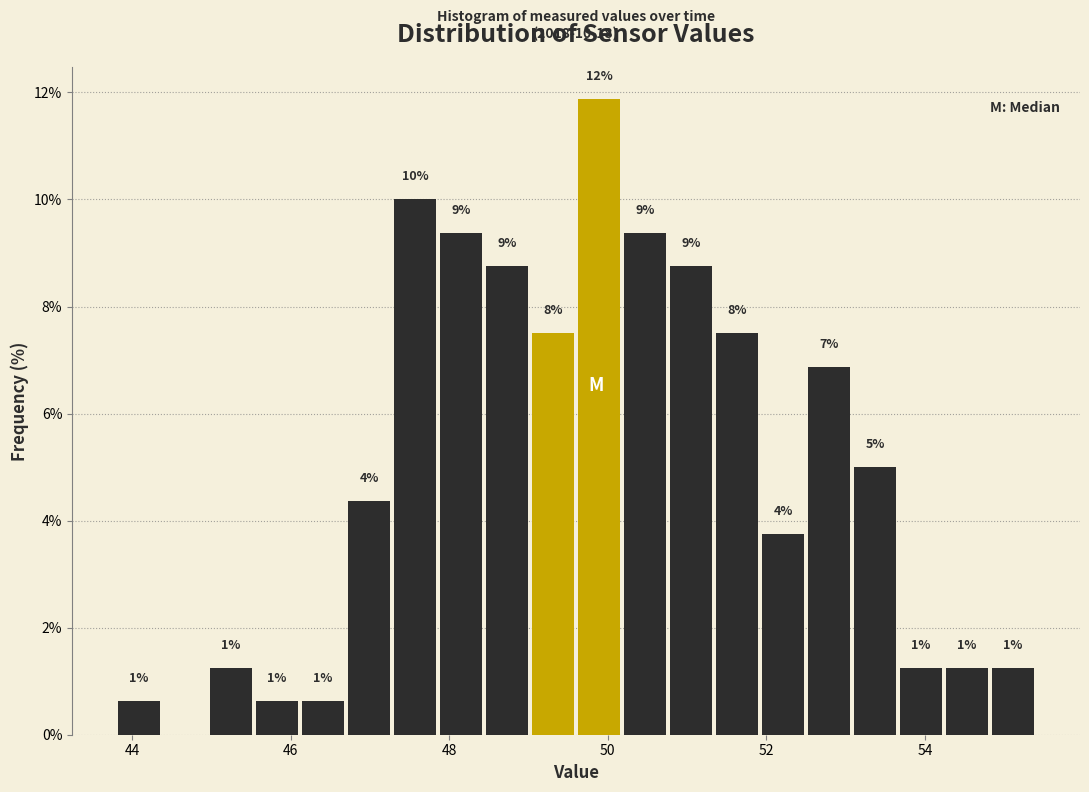

Around what value on the x-axis is the tallest bar? Give the approximate position of its centre, as read against the axis.

49.8